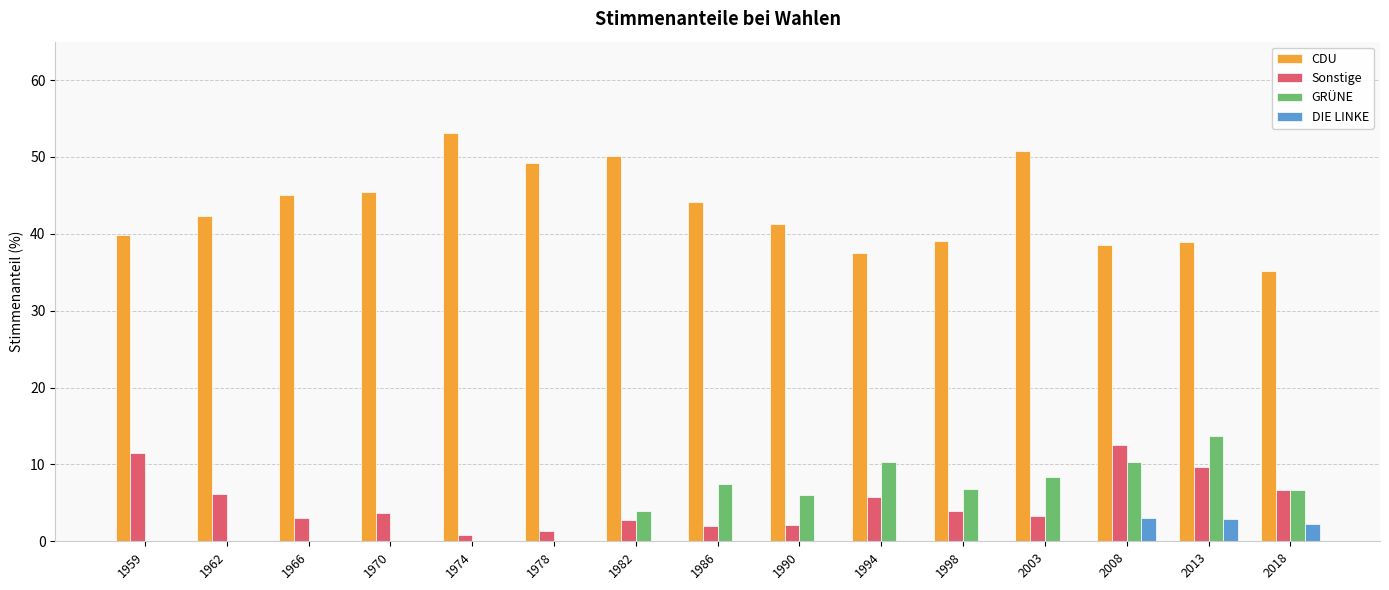

Is it true that CDU equals 10.2 at 2018?

False